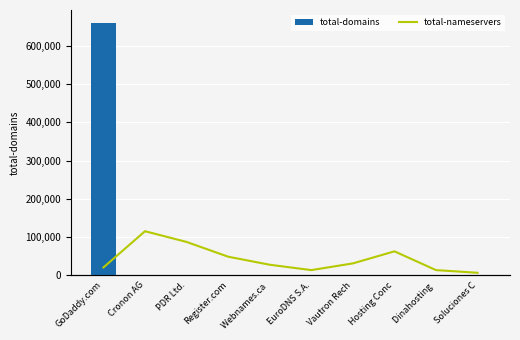

Which series has the largest total across all categories?

total-domains